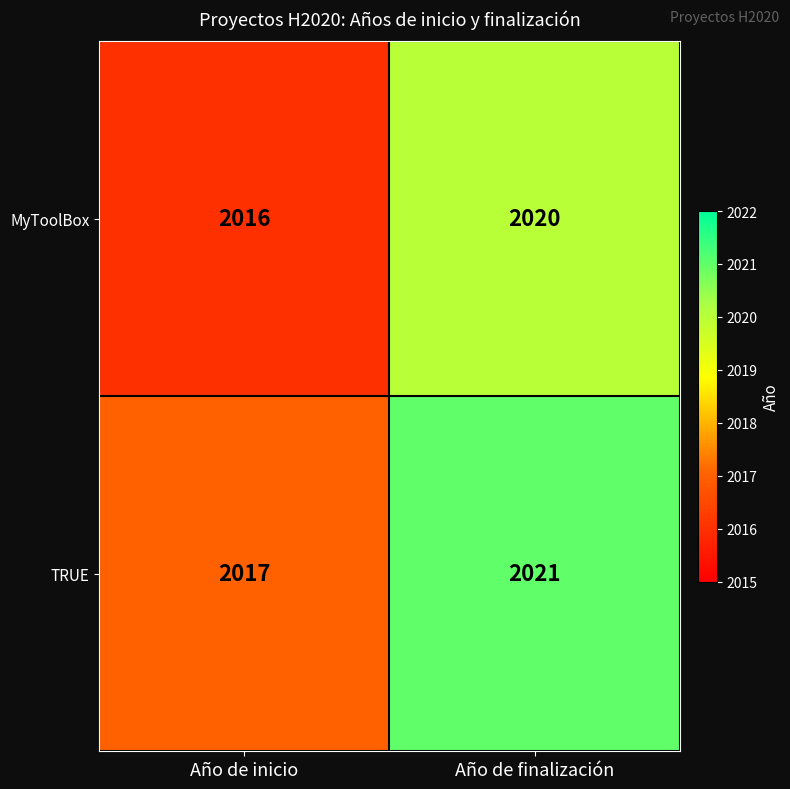

How many distinct data groups are displayed?

2